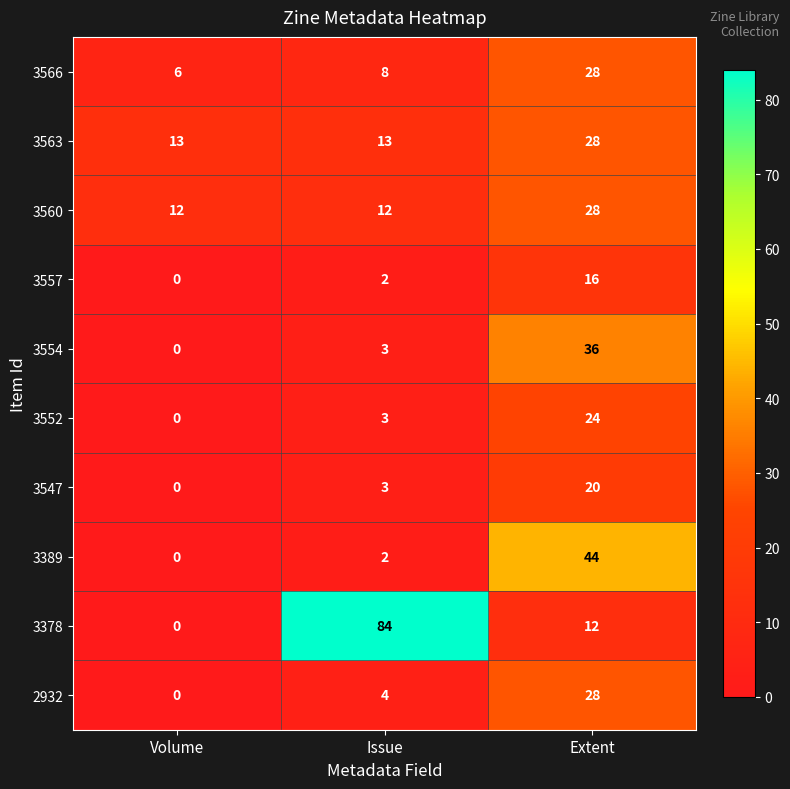

Which series has the widest spread of values?

3378